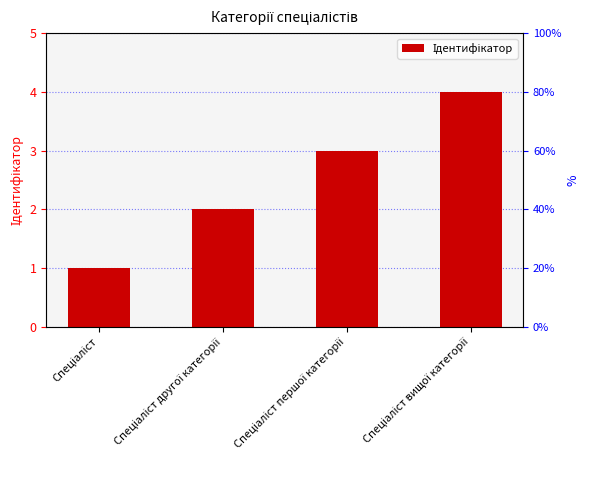

Is it true that the value at Спеціаліст вищої категорії is 1?

False